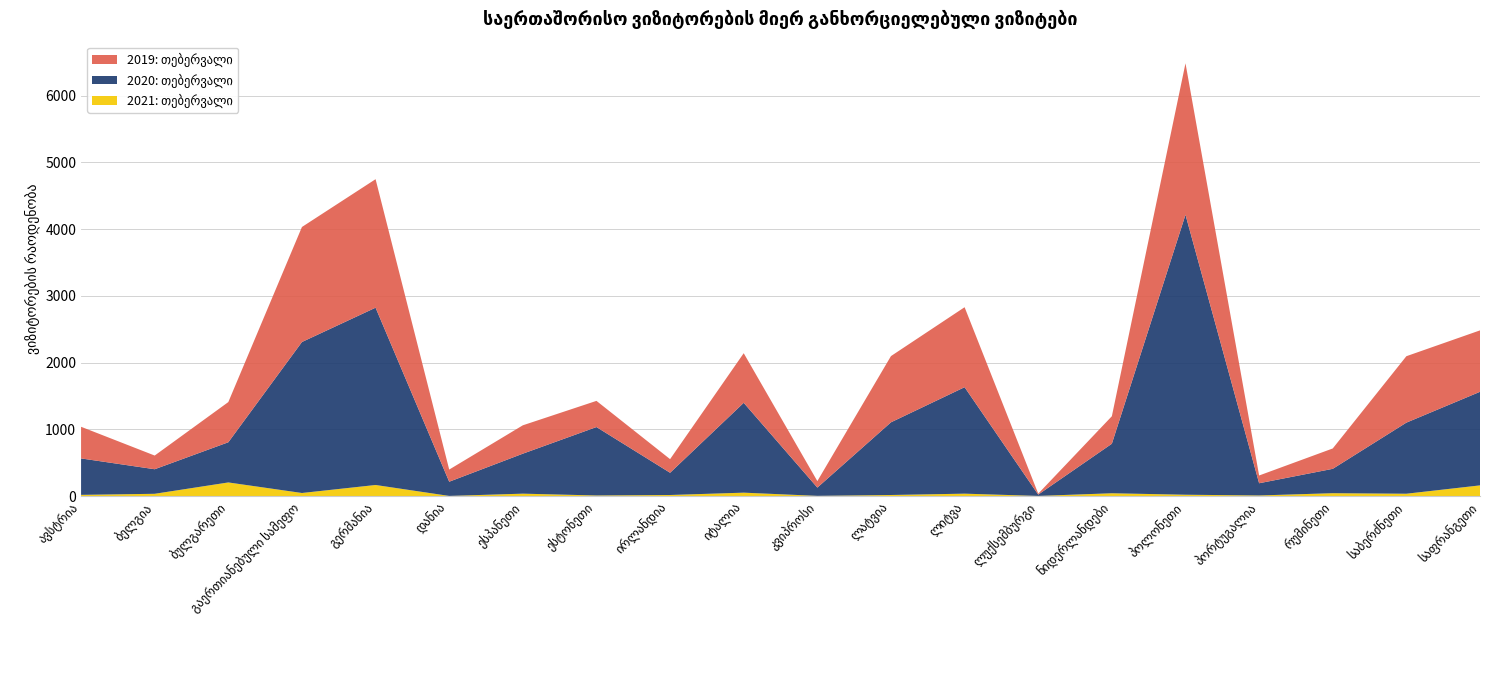

Reading right to left, transcribe all the data shown in this chart.

2019: თებერვალი: საფრანგეთი=920	საბერძნეთი=995	რუმინეთი=305	პორტუგალია=116	პოლონეთი=2269	ნიდერლანდები=412	ლუქსემბურგი=14	ლიტვა=1198	ლატვია=992	კვიპროსი=97	იტალია=743	ირლანდია=204	ესტონეთი=392	ესპანეთი=425	დანია=182	გერმანია=1925	გაერთიანებული სამეფო=1723	ბულგარეთი=602	ბელგია=205	ავსტრია=474
2020: თებერვალი: საფრანგეთი=1402	საბერძნეთი=1065	რუმინეთი=365	პორტუგალია=183	პოლონეთი=4194	ნიდერლანდები=742	ლუქსემბურგი=20	ლიტვა=1595	ლატვია=1089	კვიპროსი=124	იტალია=1346	ირლანდია=333	ესტონეთი=1025	ესპანეთი=599	დანია=213	გერმანია=2656	გაერთიანებული სამეფო=2262	ბულგარეთი=602	ბელგია=368	ავსტრია=546
2021: თებერვალი: საფრანგეთი=160	საბერძნეთი=35	რუმინეთი=43	პორტუგალია=9	პოლონეთი=20	ნიდერლანდები=42	ლუქსემბურგი=2	ლიტვა=36	ლატვია=16	კვიპროსი=3	იტალია=51	ირლანდია=16	ესტონეთი=9	ესპანეთი=36	დანია=2	გერმანია=166	გაერთიანებული სამეფო=46	ბულგარეთი=204	ბელგია=34	ავსტრია=18